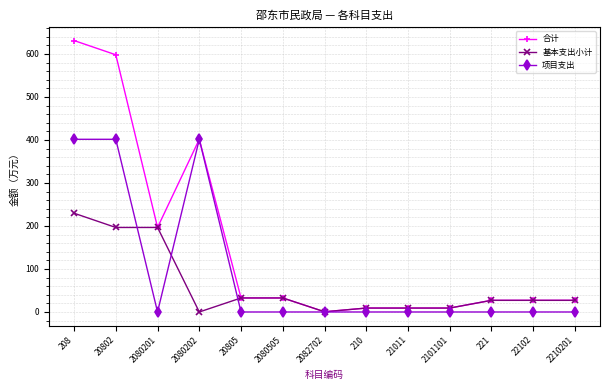

Is the value of 基本支出小计 at 20805 greater than the value of 合计 at 20802?

No